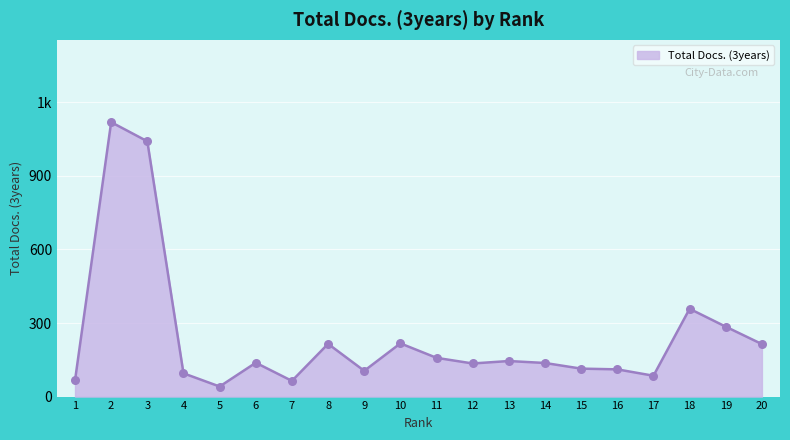

Between 14 and 6, which is larger?

6